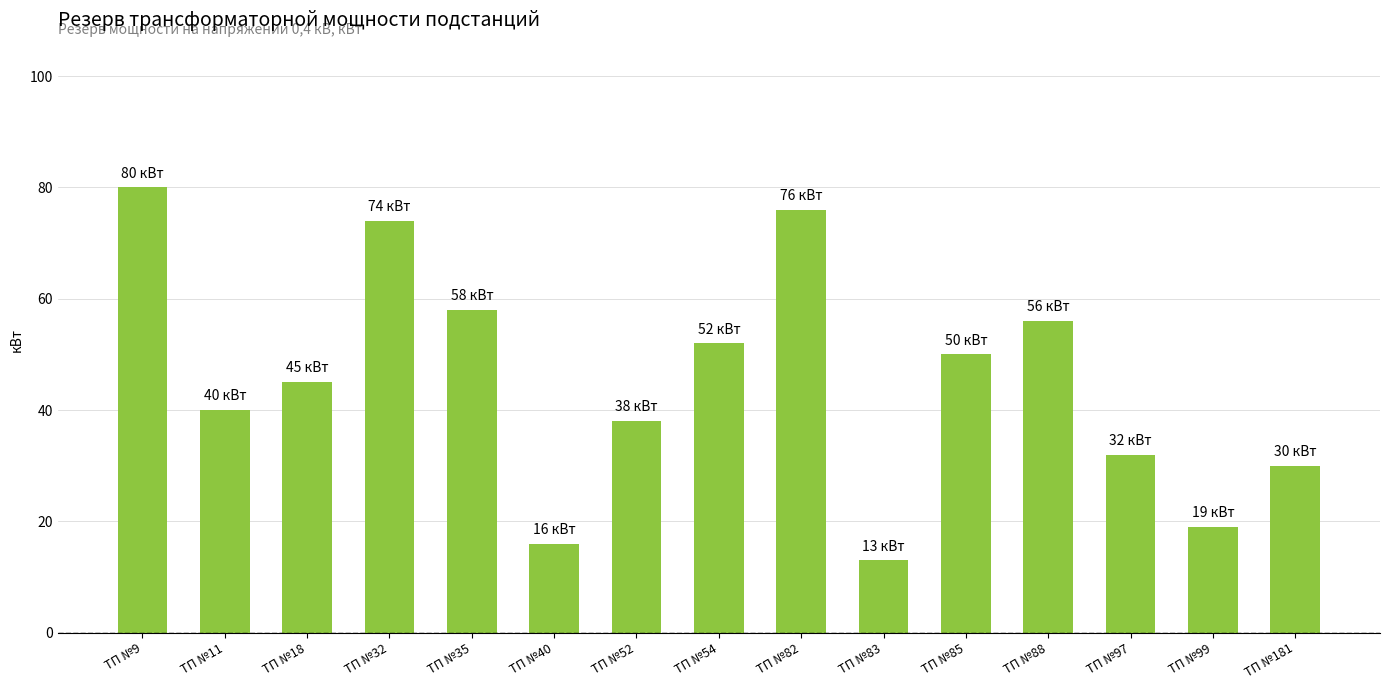

True or false: the data shows 119 at ТП №32.

False